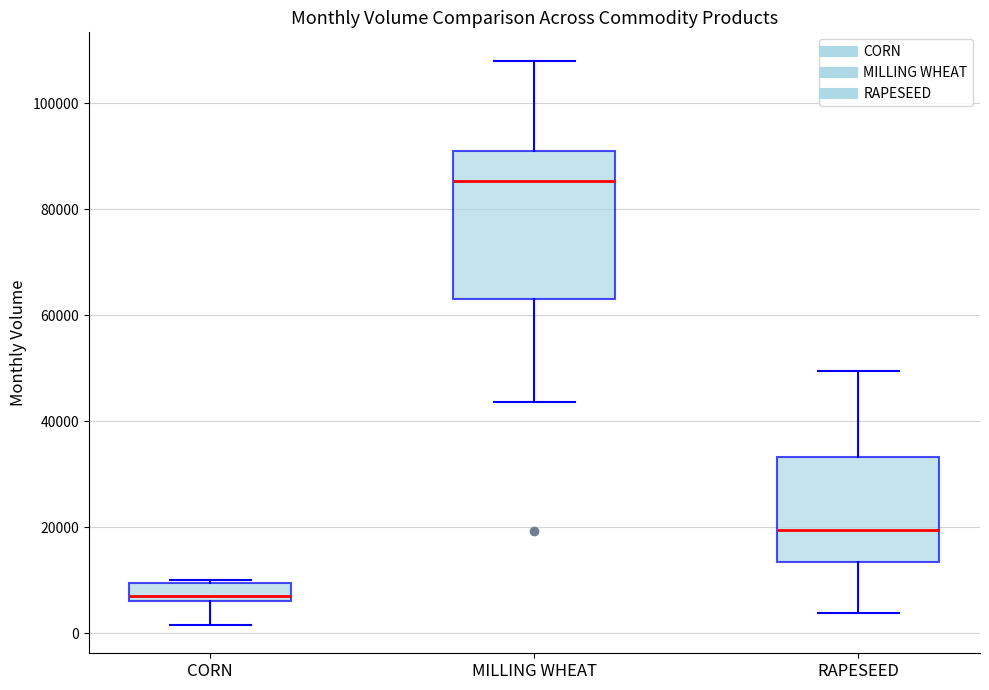

Which box has the highest median line?

MILLING WHEAT